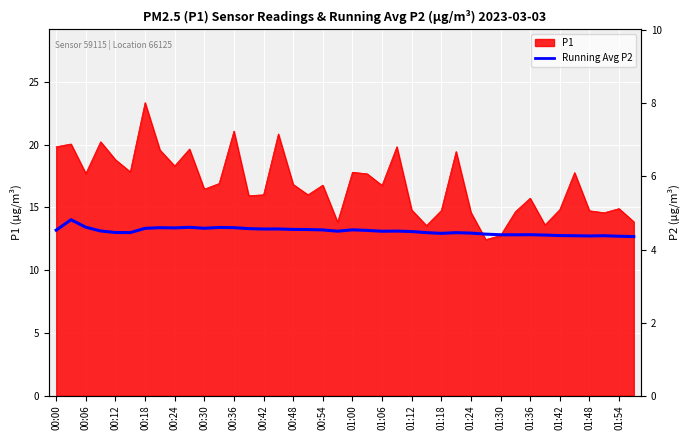

Where does the data first go above 13?

00:00